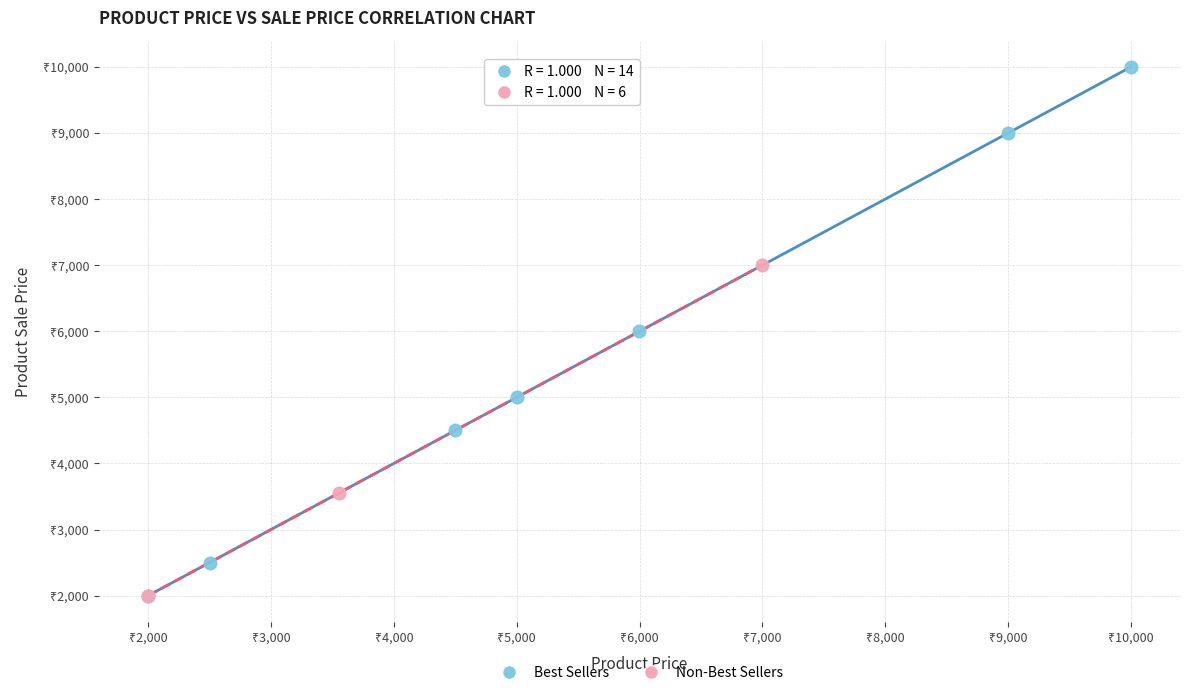

What are all the series names shown in the legend?

Best Sellers, Non-Best Sellers